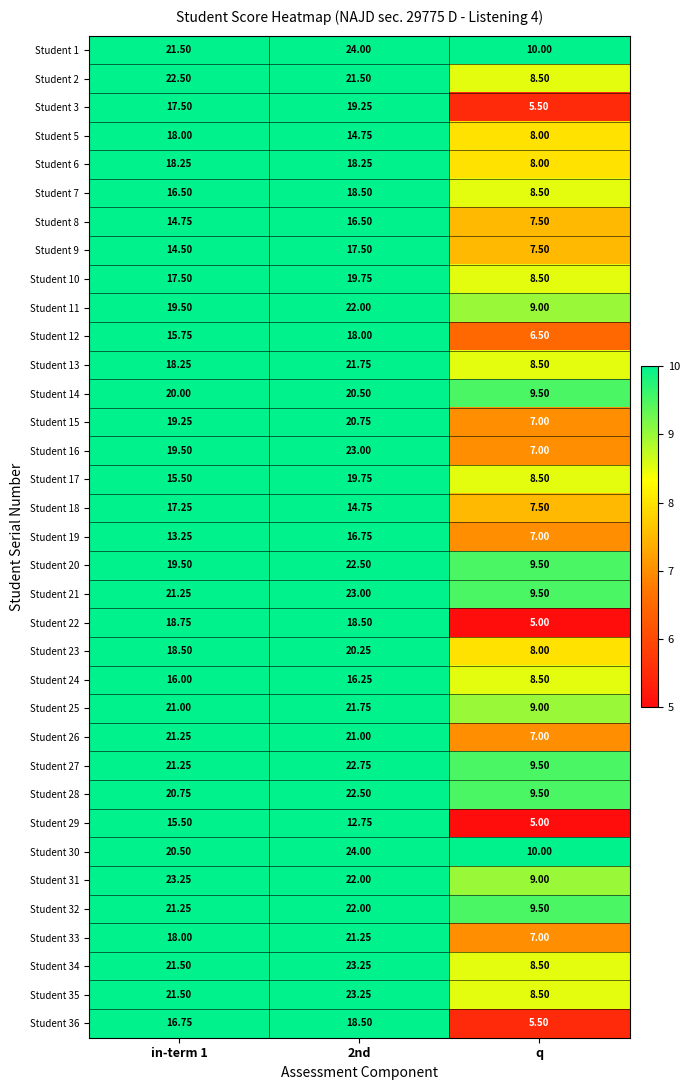

Is the value of Student 30 at q greater than the value of Student 3 at 2nd?

No